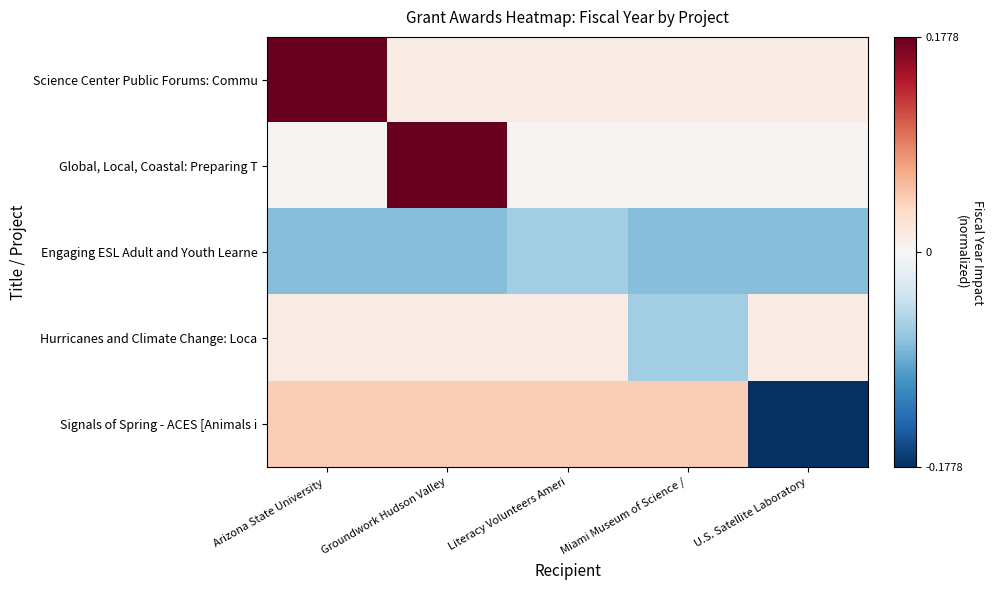

What is the spread (max minus min) of values at Miami Museum of Science /?

0.1